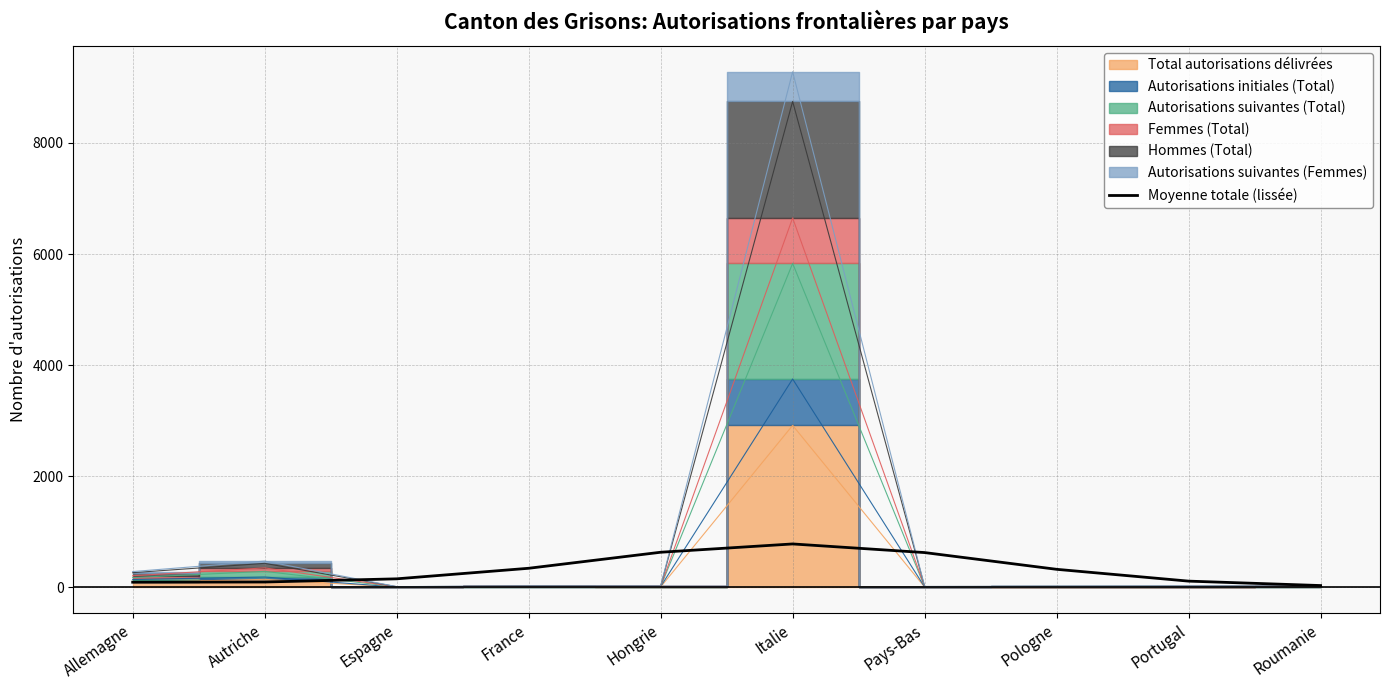

Reading right to left, transcribe all the data shown in this chart.

Roumanie=32.3	Portugal=111.8	Pologne=324.5	Pays-Bas=626.0	Italie=781.3	Hongrie=631.8	France=343.3	Espagne=153.1	Autriche=96.0	Allemagne=92.8